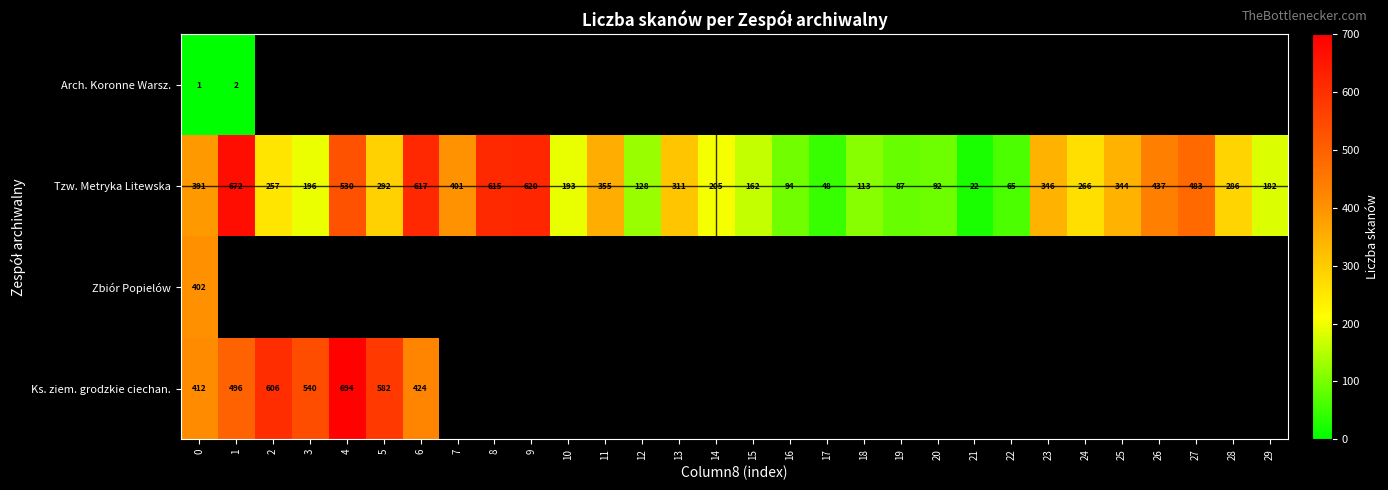

Is it true that Tzw. Metryka Litewska equals 162 at 15?

True